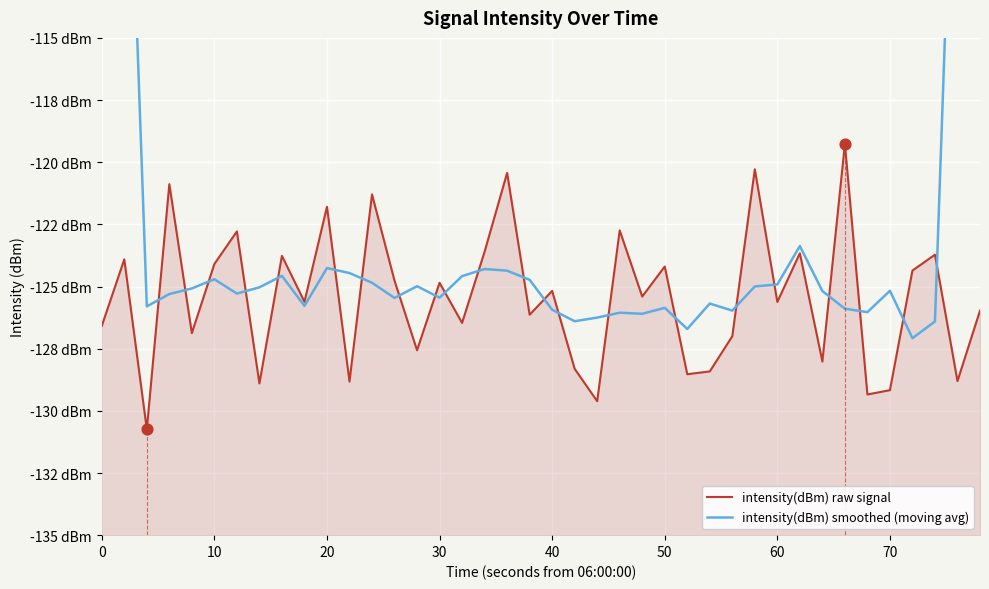

Which series has the largest total across all categories?

intensity(dBm) smoothed (moving avg)